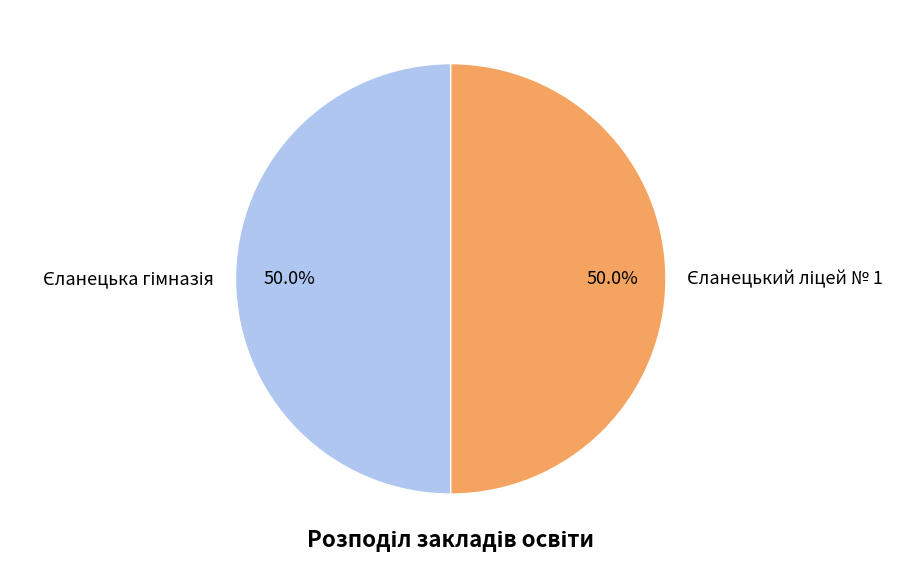

Rank the categories by value from highest to lowest.

Єланецька гімназія, Єланецький ліцей № 1